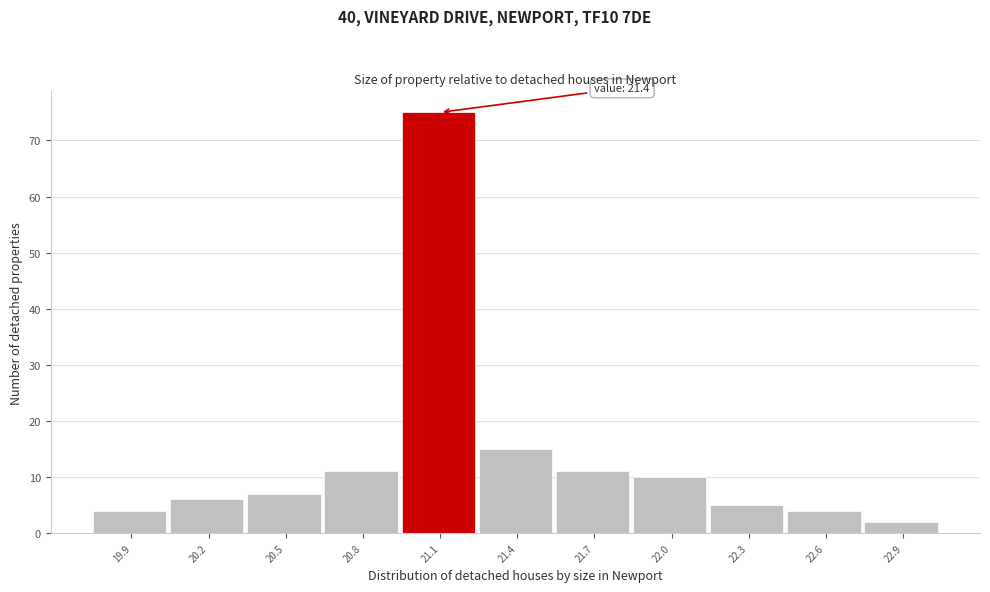

Reading right to left, extract all data points from this chart.

2	4	5	10	11	15	75	11	7	6	4